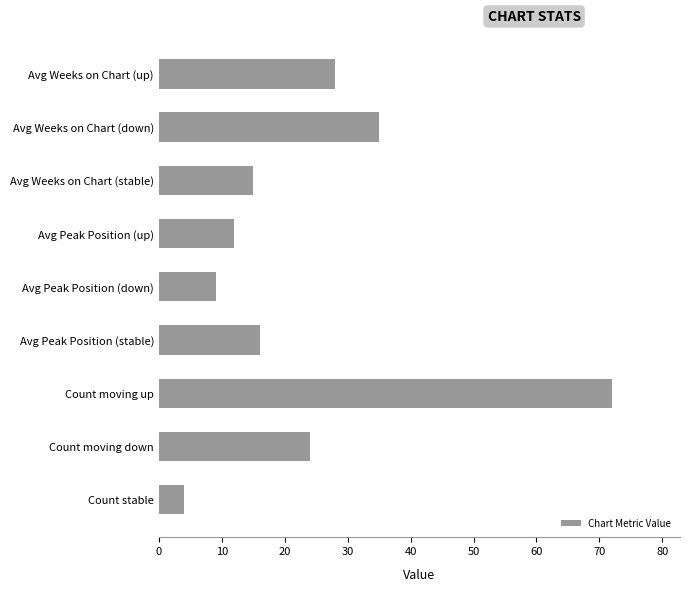

At which category does the chart reach its peak across all series?

Count moving up